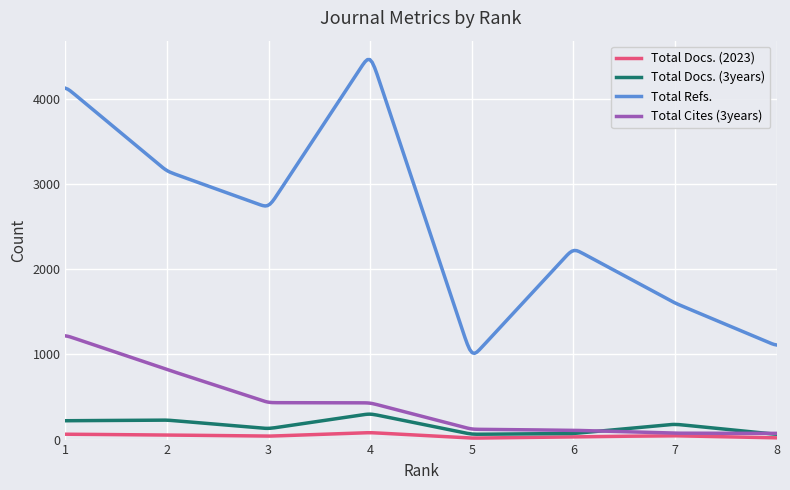

Which series has the largest total across all categories?

Total Refs.